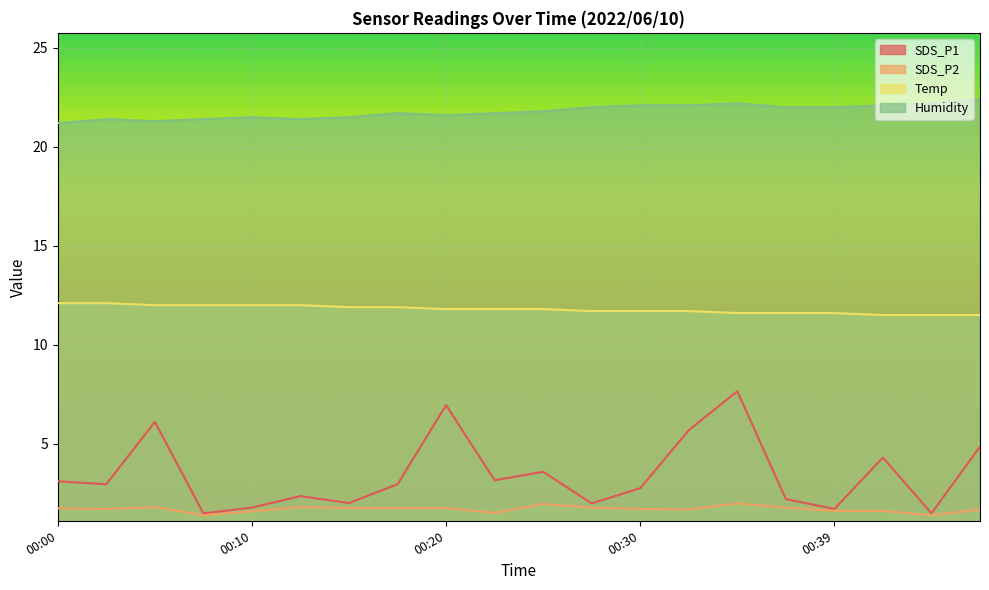

At which category does SDS_P2 reach its first local valley?

00:03